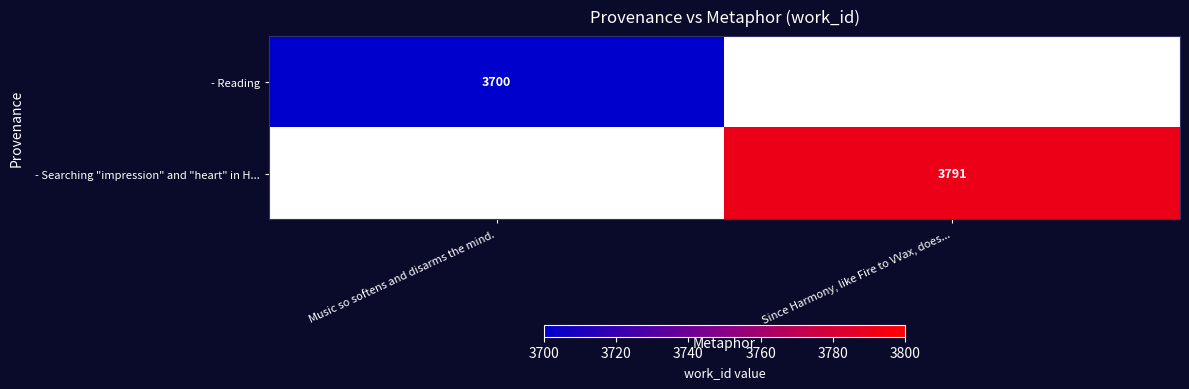

The - Reading series shows 4862 at Music so softens and disarms the mind.. True or false?

False